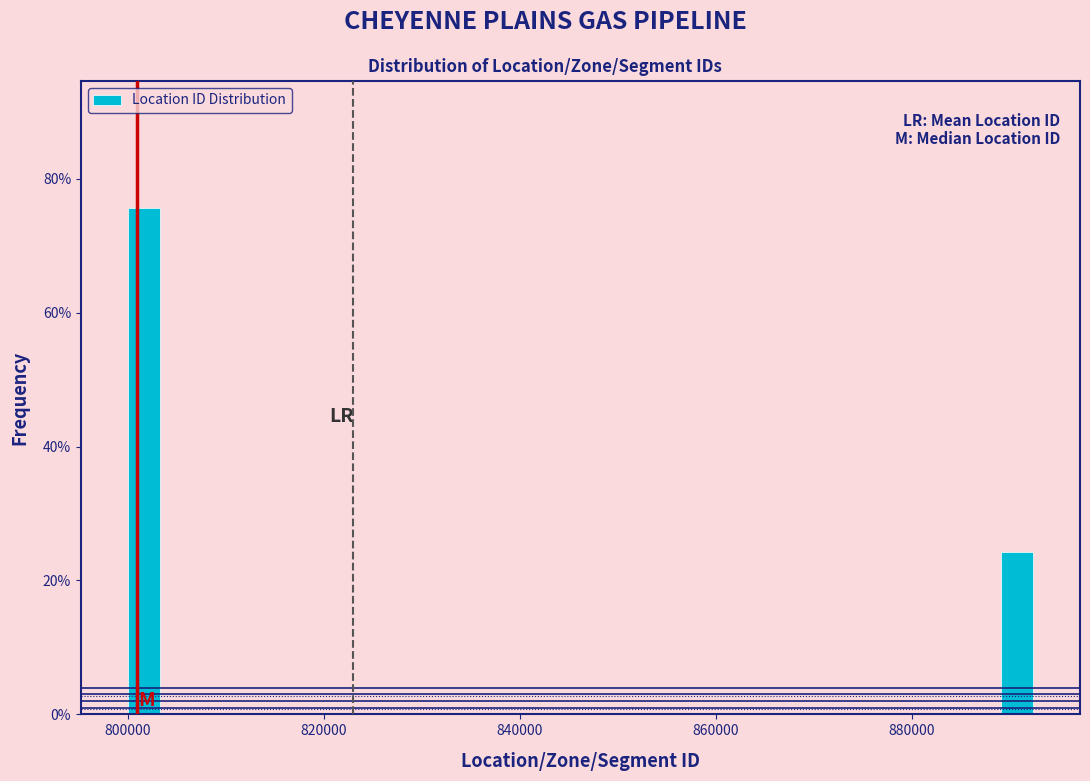

Read against the x-axis, roughly where is the centre of the tallest bar?

802000